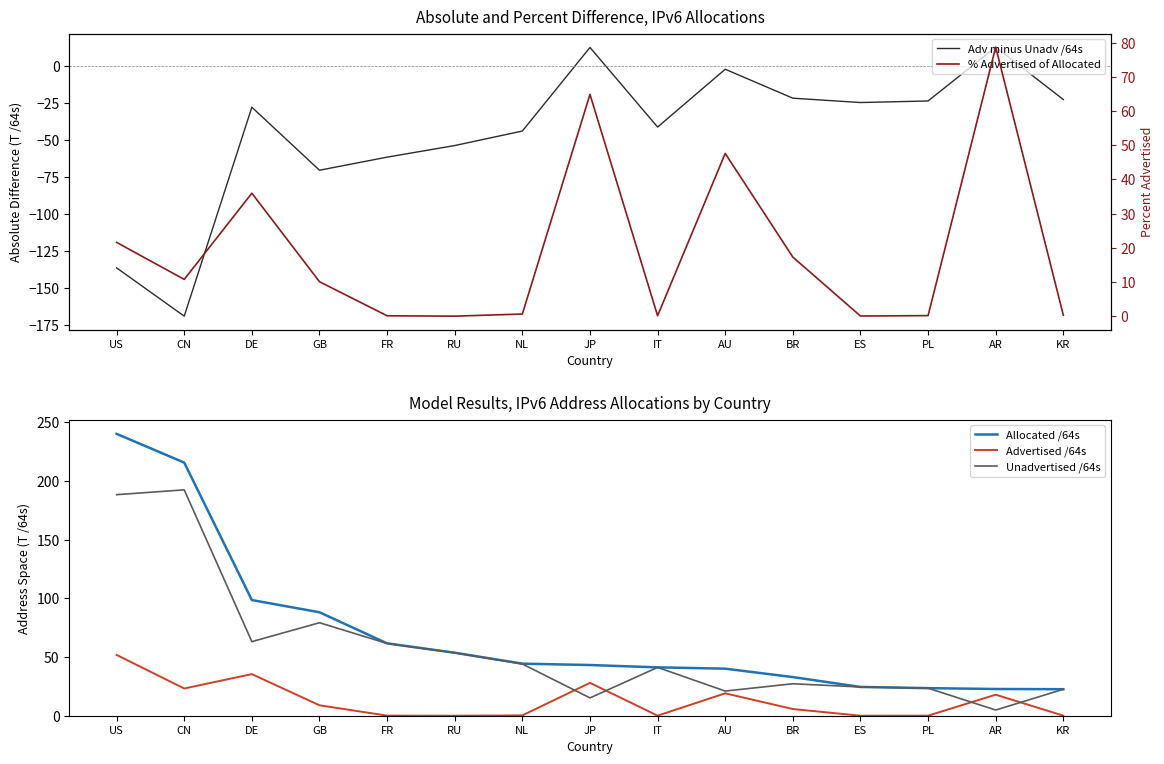

Reading right to left, list all the values displayed in this chart.

Adv minus Unadv /64s: -22.5	13.1	-23.4	-24.5	-21.5	-1.9	-41.1	12.8	-43.8	-53.6	-61.5	-70.4	-27.7	-169.3	-136.5
Allocated /64s: 22.6	22.8	23.5	24.5	32.9	40.1	41.2	43.2	44.4	53.6	61.6	88.1	98.6	215.7	240.1
Advertised /64s: 0.1	17.9	0.0	0.0	5.7	19.1	0.1	28.0	0.3	0.0	0.1	8.9	35.4	23.2	51.8
Unadvertised /64s: 22.5	4.9	23.5	24.5	27.2	21.0	41.2	15.2	44.1	53.6	61.6	79.3	63.1	192.5	188.3
% Advertised of Allocated: 0.3	78.7	0.2	0.1	17.3	47.6	0.1	64.9	0.6	0.0	0.1	10.1	36.0	10.8	21.6